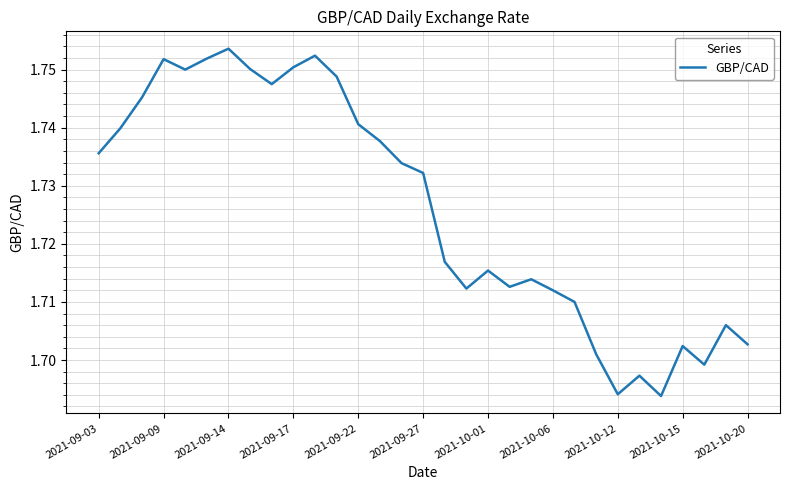

Does the chart have visible grid lines?

Yes